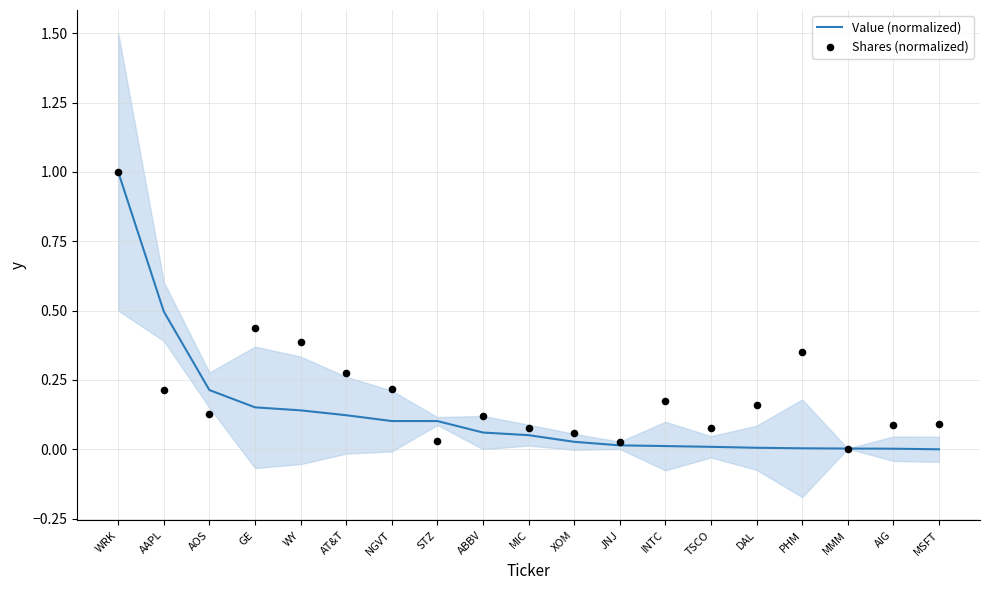

Which series has the largest total across all categories?

Shares (normalized)